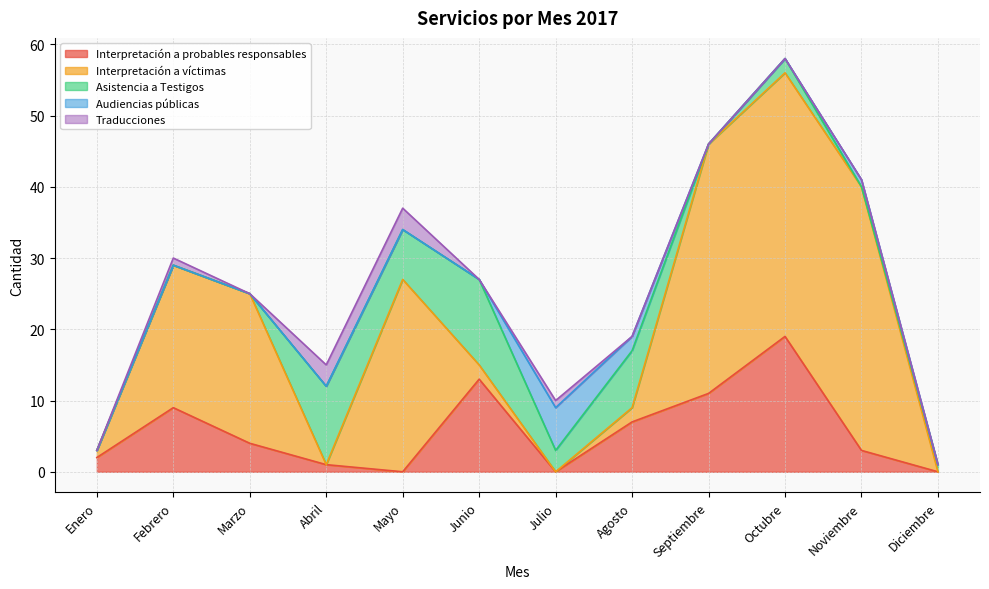

What is the average value of the Interpretación a víctimas series?

15